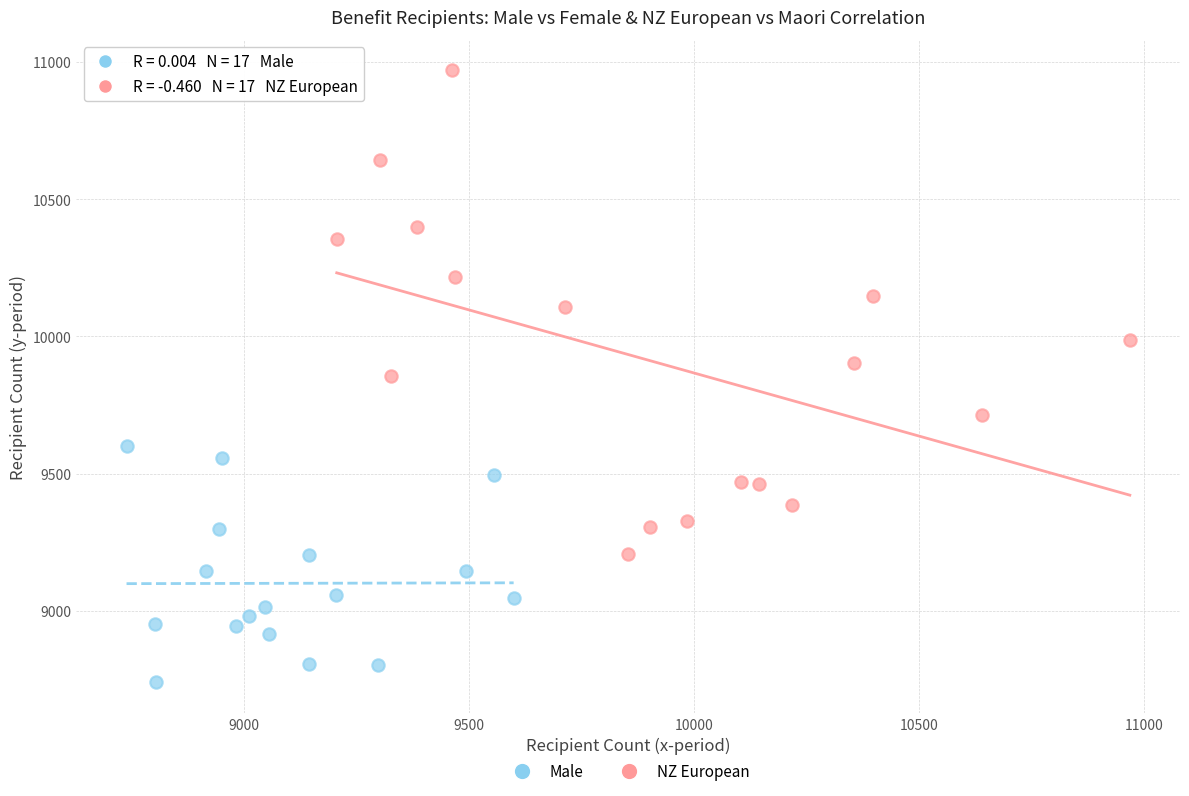

Which series reaches the maximum Y coordinate?

NZ European